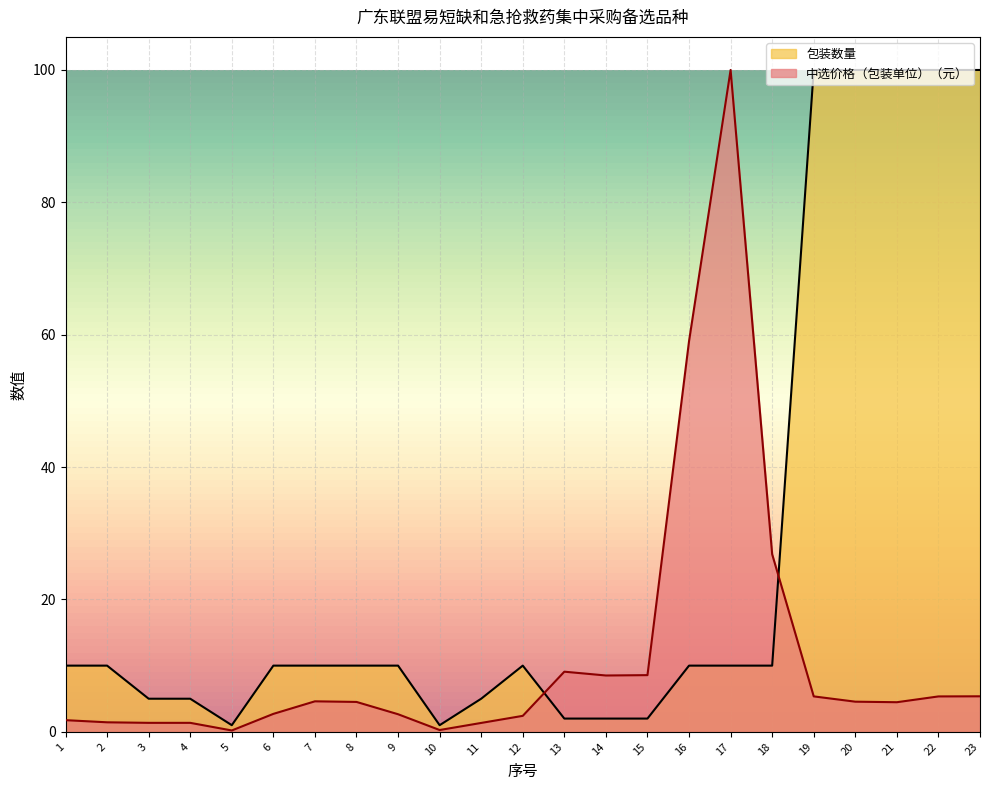

Between 9 and 10, which is larger?

9